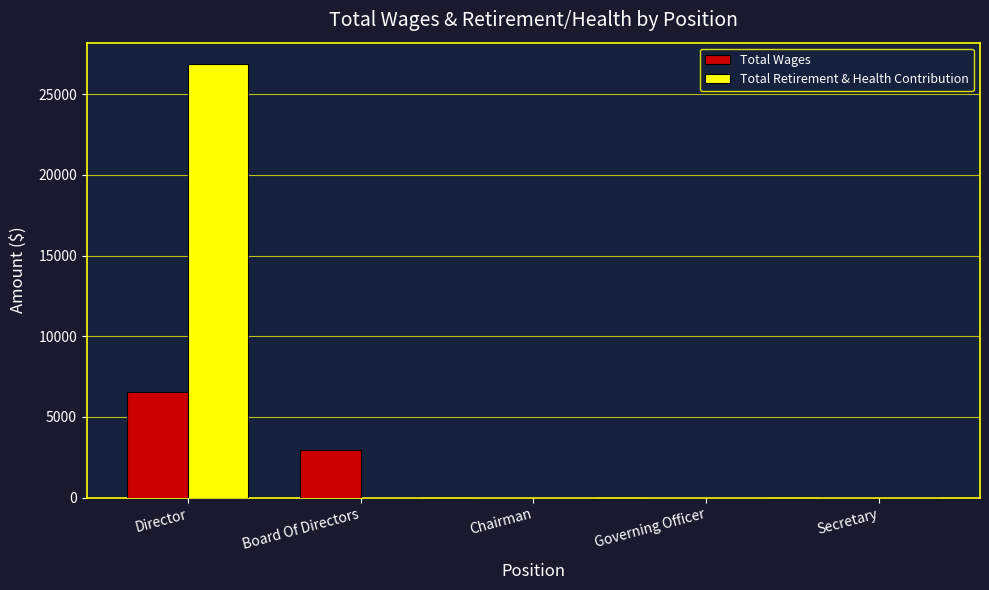

Does the chart contain stacked bars?

No